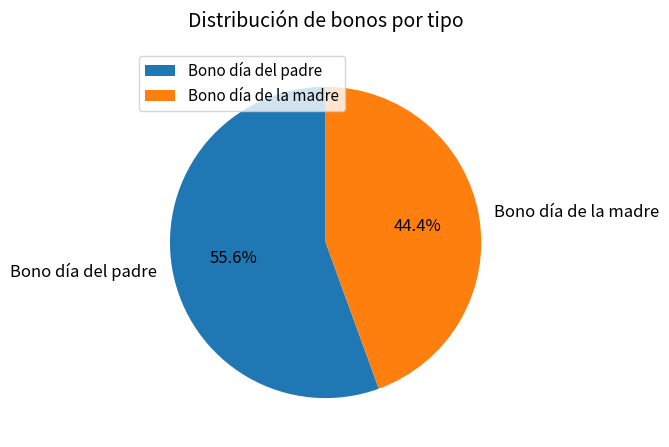

How many slices are in this pie chart?

2